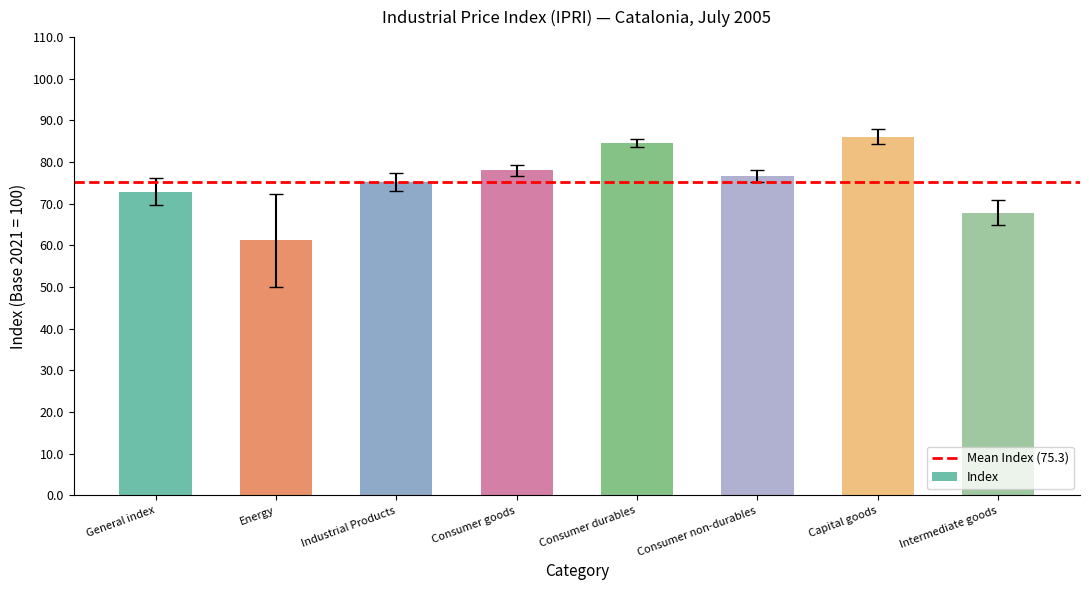

What position from the right is Intermediate goods?

1